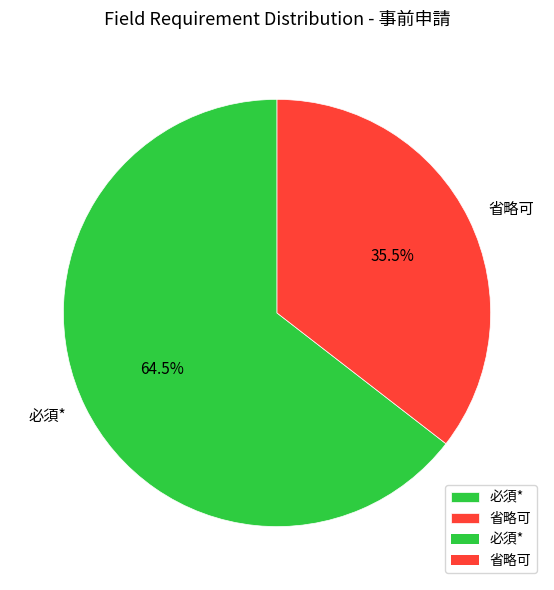

Rank the categories by value from lowest to highest.

省略可, 必須*